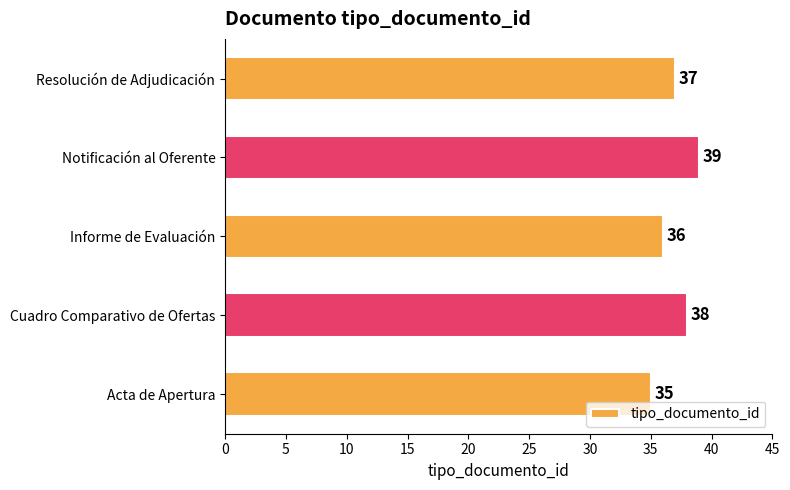

What is the approximate value at Notificación al Oferente?

39